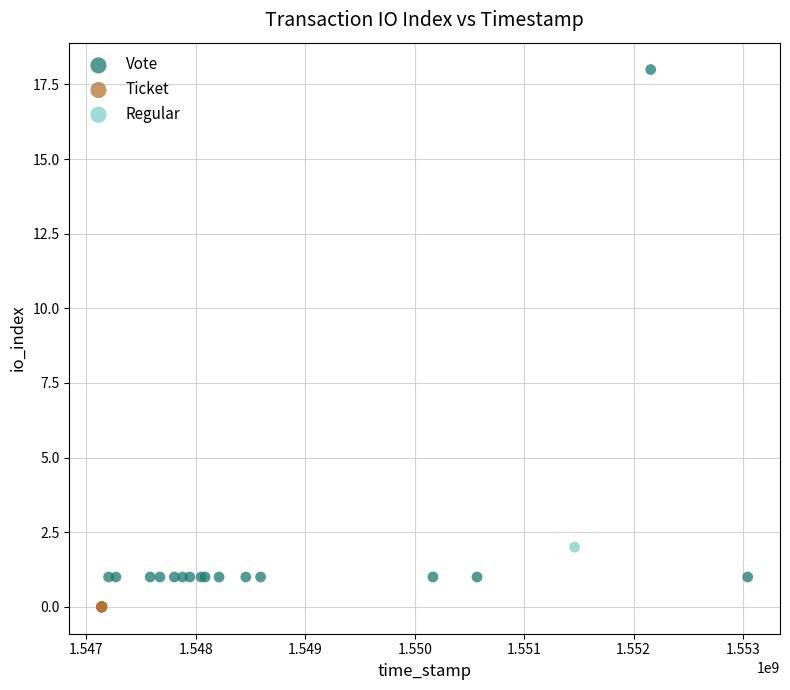

What are all the series names shown in the legend?

Vote, Ticket, Regular